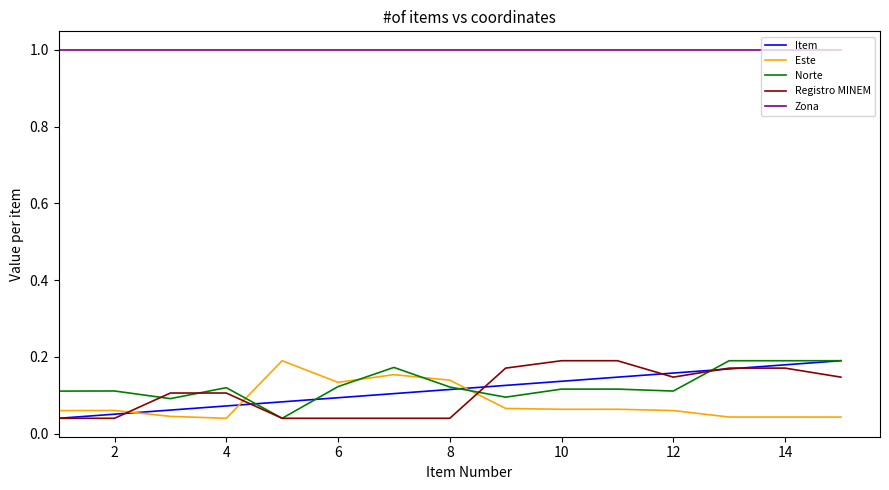

Which series has the largest total across all categories?

Zona